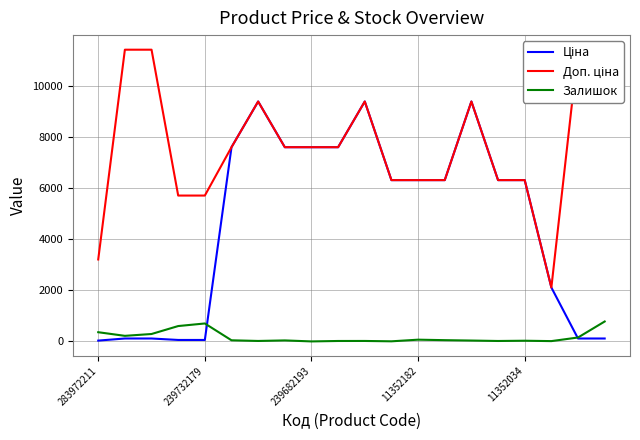

The Залишок series shows 702.0 at 239732179. True or false?

True